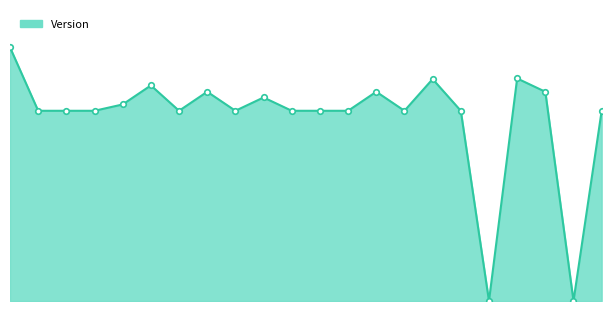

What is the value of the 17th point from the left?

3.0